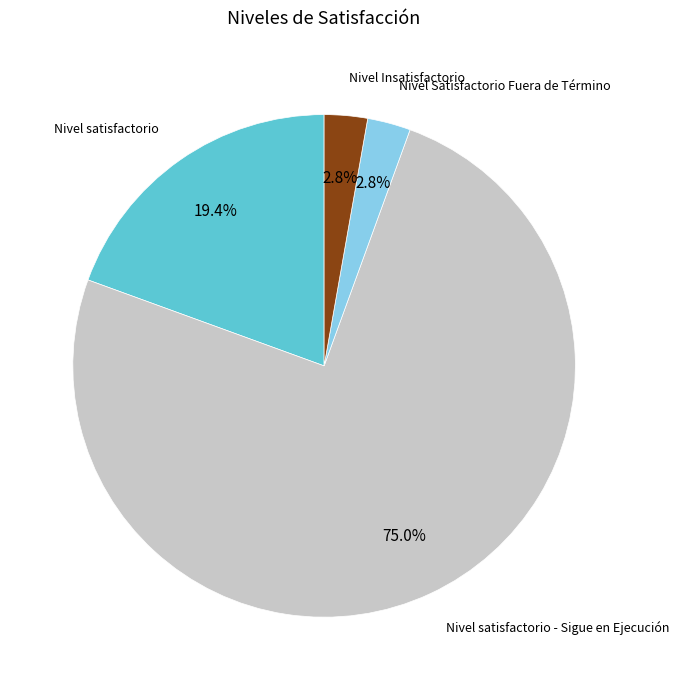

Is there any slice that represents more than half of the pie?

Yes